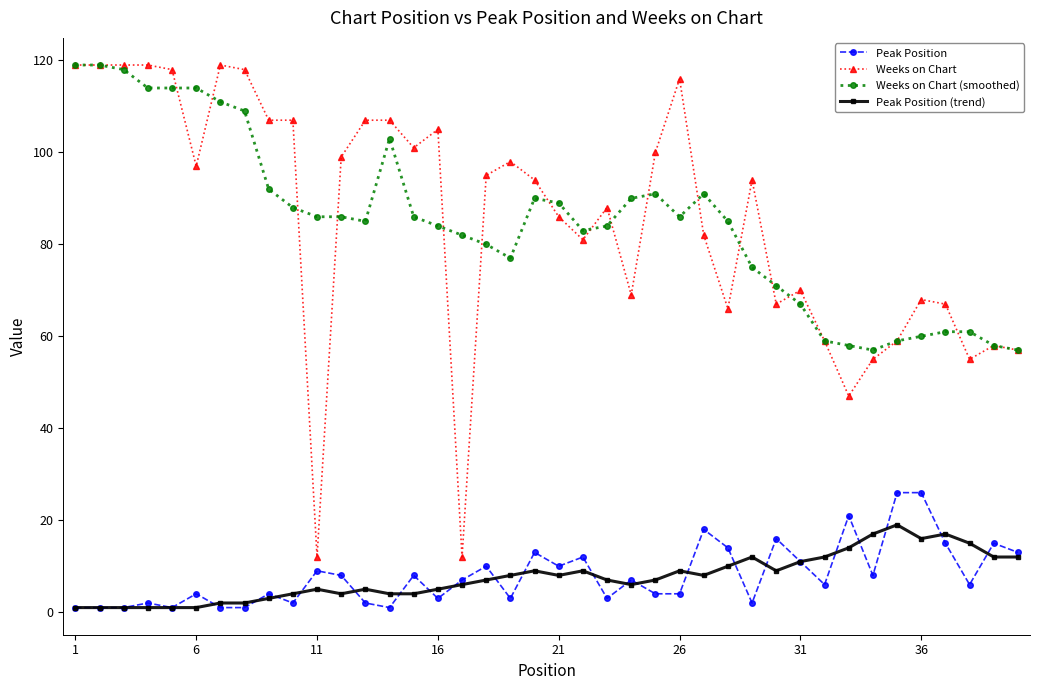

True or false: Peak Position (trend) and Weeks on Chart (smoothed) cross at least once.

False